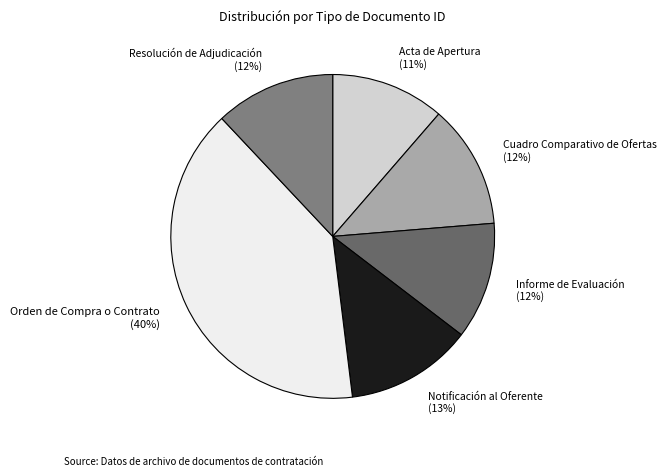

How many slices are in this pie chart?

6